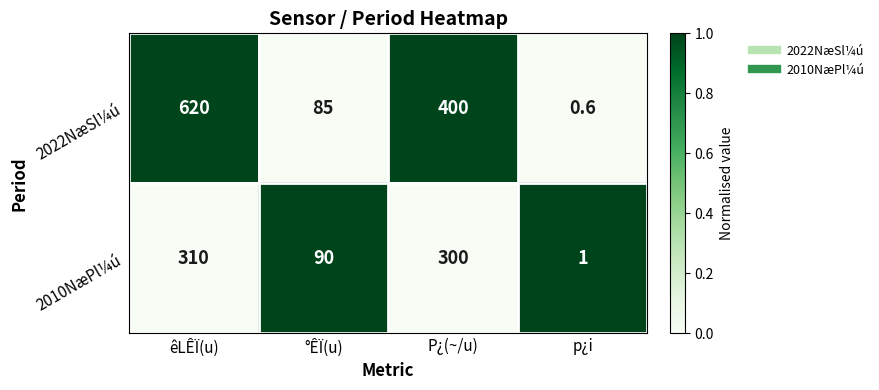

Rank the series by their average value, from highest to lowest.

2022NæSl¼ú, 2010NæPl¼ú